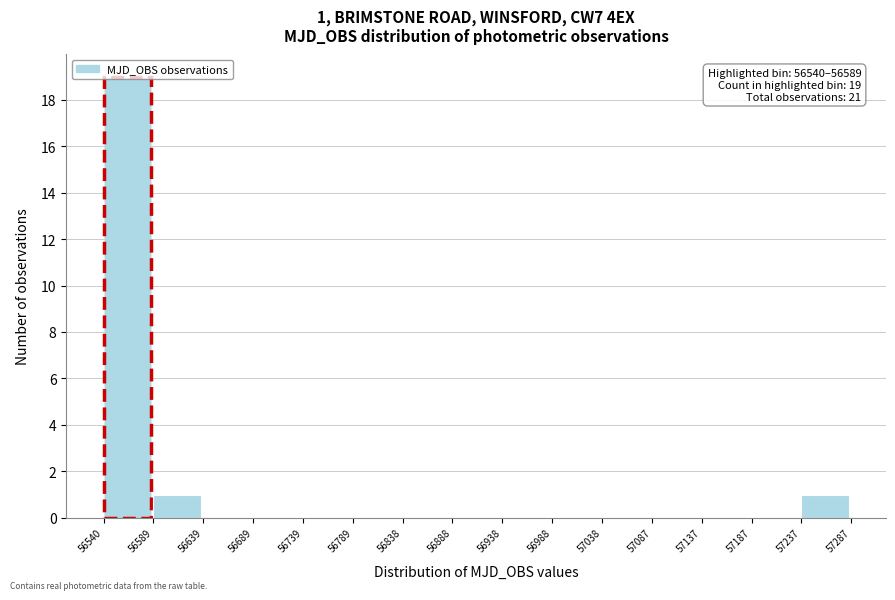

Which range on the x-axis has the tallest bar?

56540 to 56589